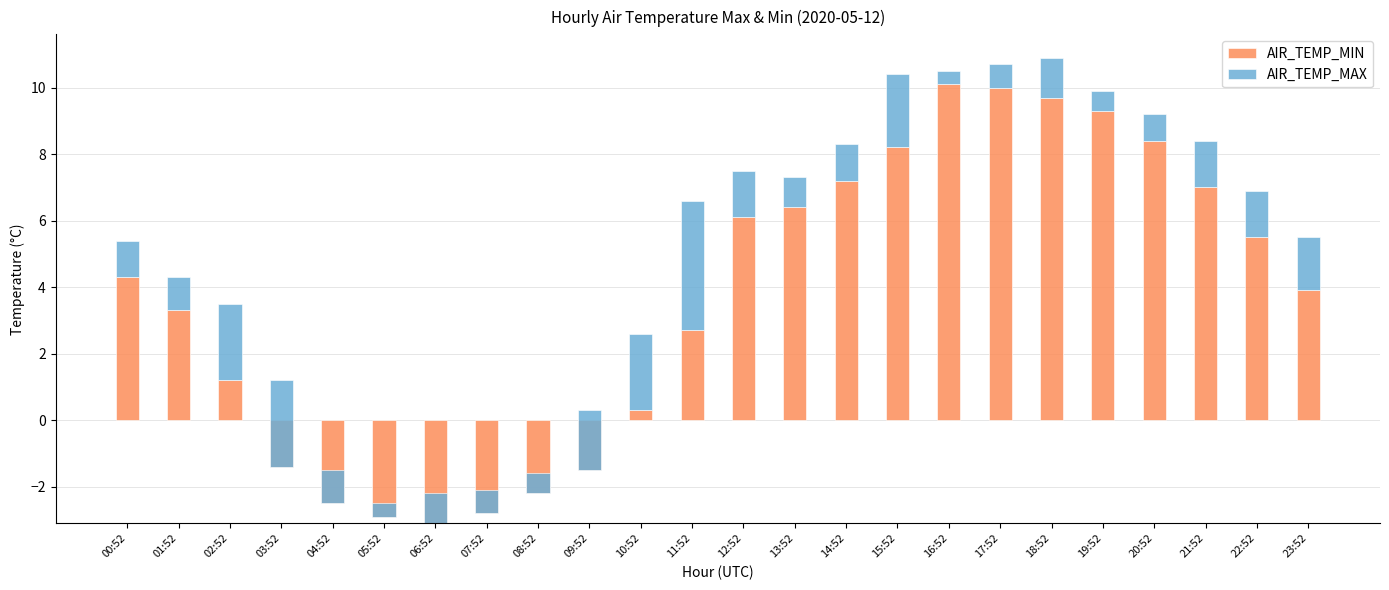

Is the value of AIR_TEMP_MAX at 04:52 greater than the value of AIR_TEMP_MIN at 08:52?

Yes